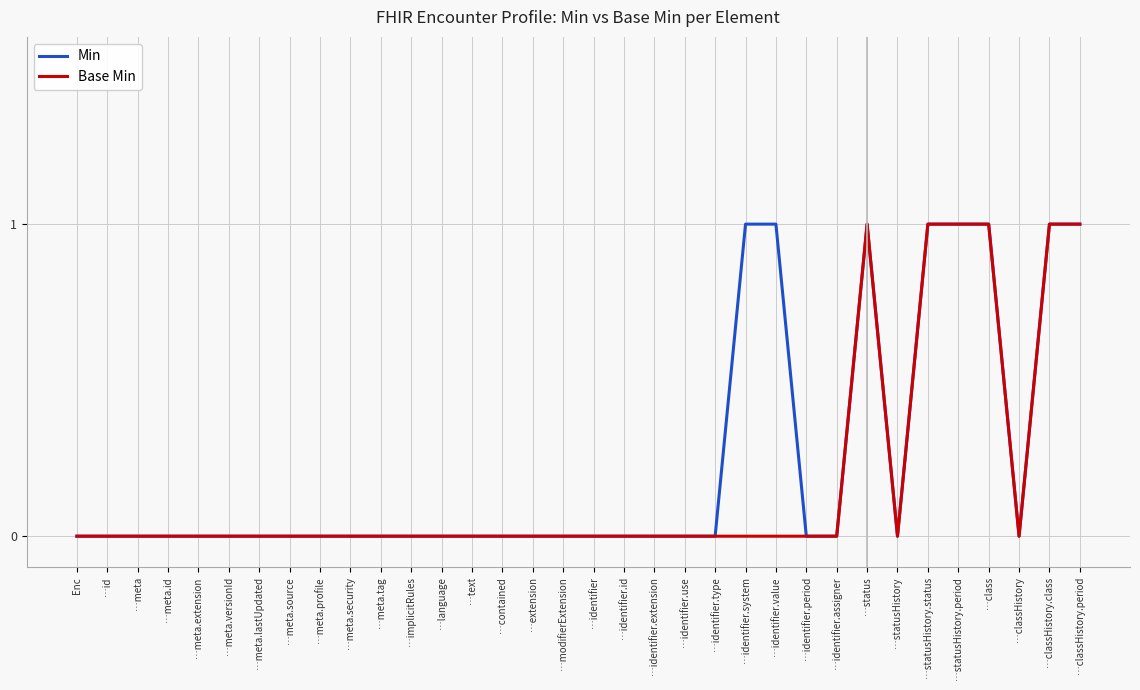

The Min series shows 0 at …meta. True or false?

True